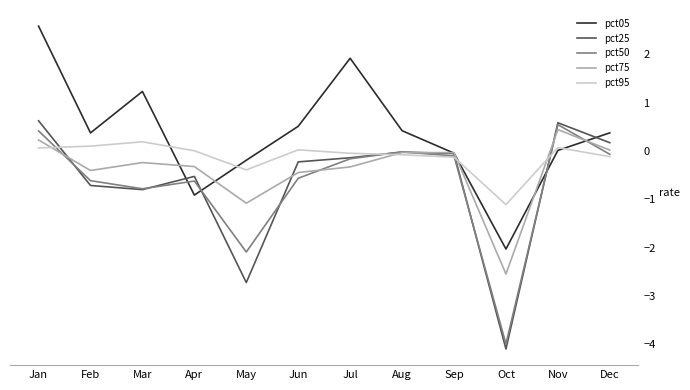

What is the difference between the pct25 values at Jan and Mar?

1.4